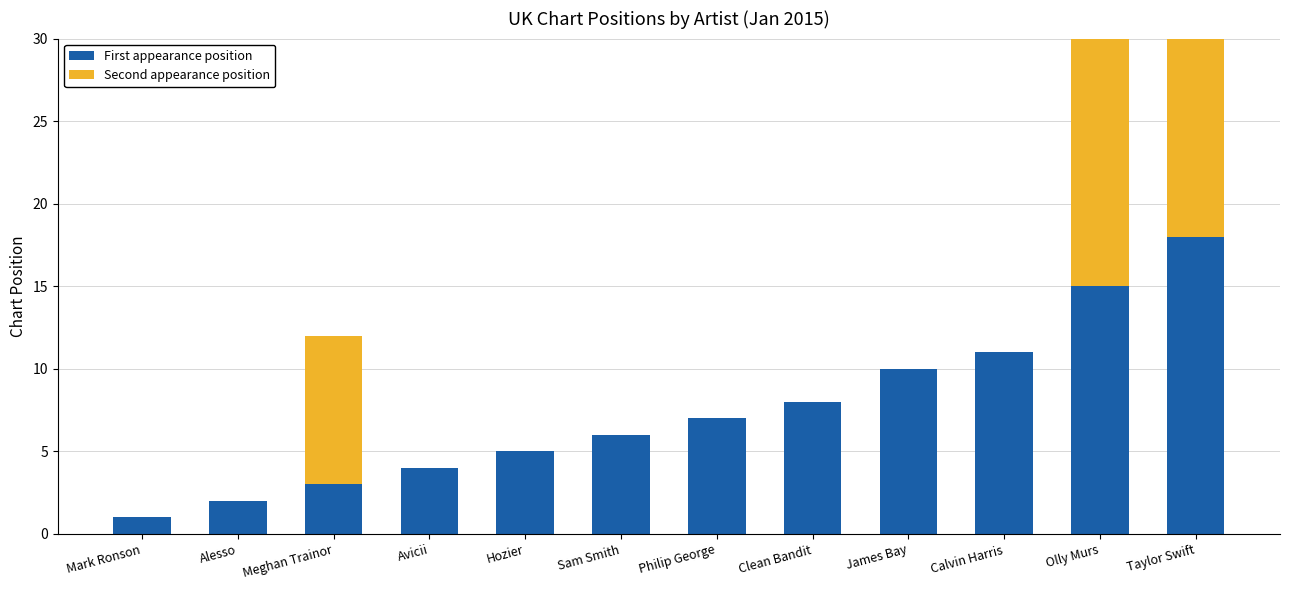

Rank the series by their maximum value, from highest to lowest.

Second appearance position, First appearance position